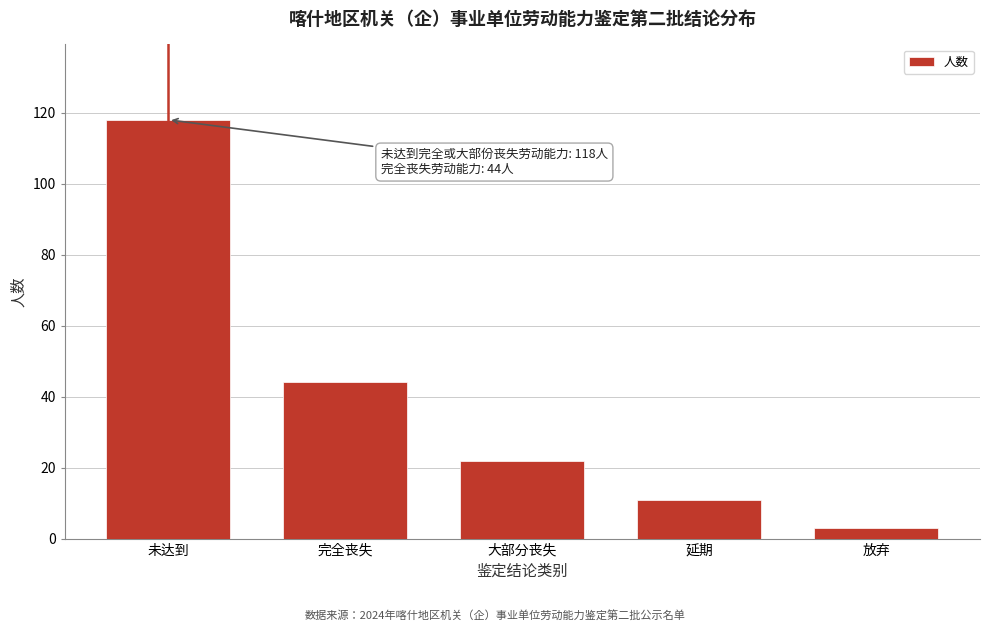

Reading left to right, list all the values displayed in this chart.

118	44	22	11	3